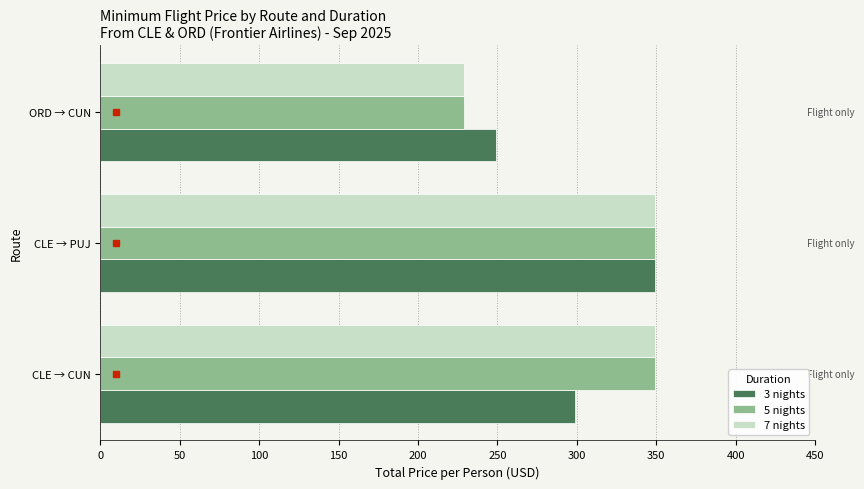

At which category is the sum across all series the highest?

CLE → PUJ